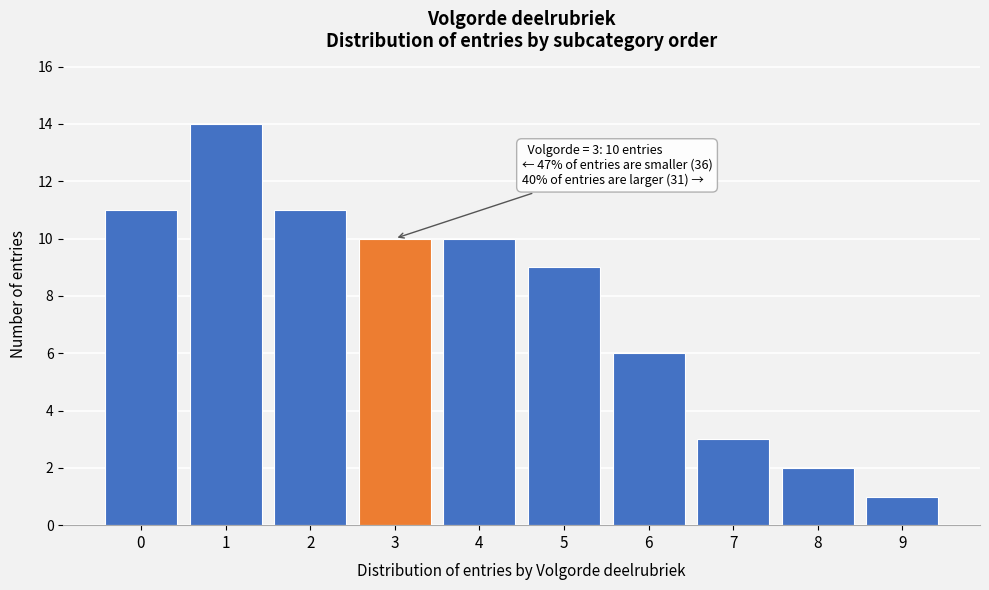

Reading left to right, what are all the values shown in this chart?

11	14	11	10	10	9	6	3	2	1